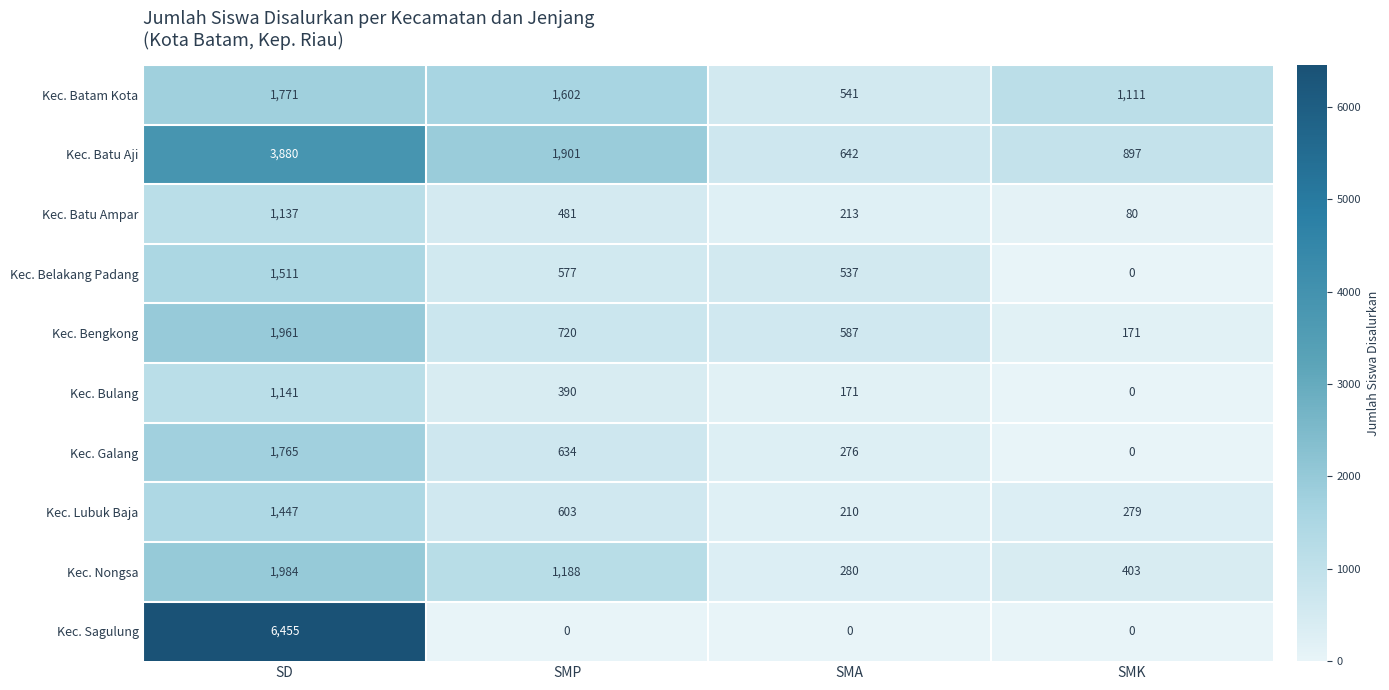

At which label does Kec. Batu Aji reach its minimum?

SMA